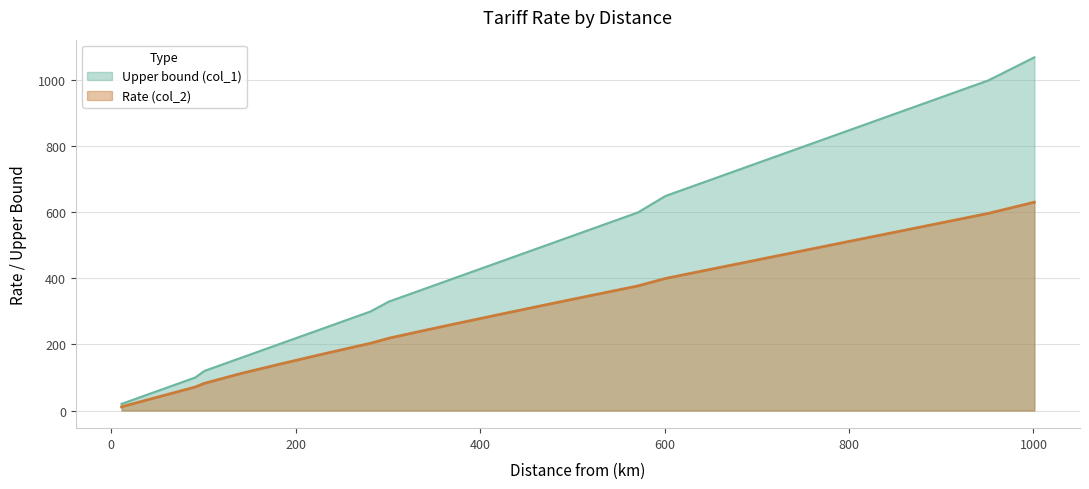

Reading left to right, transcribe all the data shown in this chart.

Upper bound (col_1): 20.0	30.0	40.0	50.0	60.0	70.0	80.0	90.0	100.0	120.0	140.0	160.0	180.0	200.0	220.0	240.0	260.0	280.0	300.0	330.0	360.0	390.0	420.0	450.0	480.0	510.0	540.0	570.0	600.0	650.0	700.0	750.0	800.0	850.0	900.0	950.0	1000.0	1070.0
Rate (col_2): 11.2	18.7	26.2	33.7	41.2	48.7	56.2	63.7	71.2	82.4	97.4	112.4	125.9	139.3	152.5	165.6	178.4	191.1	203.6	219.1	237.4	255.5	273.3	291.0	308.5	325.9	343.1	360.3	377.4	400.1	428.4	456.5	484.7	512.8	540.9	569.0	597.2	631.1